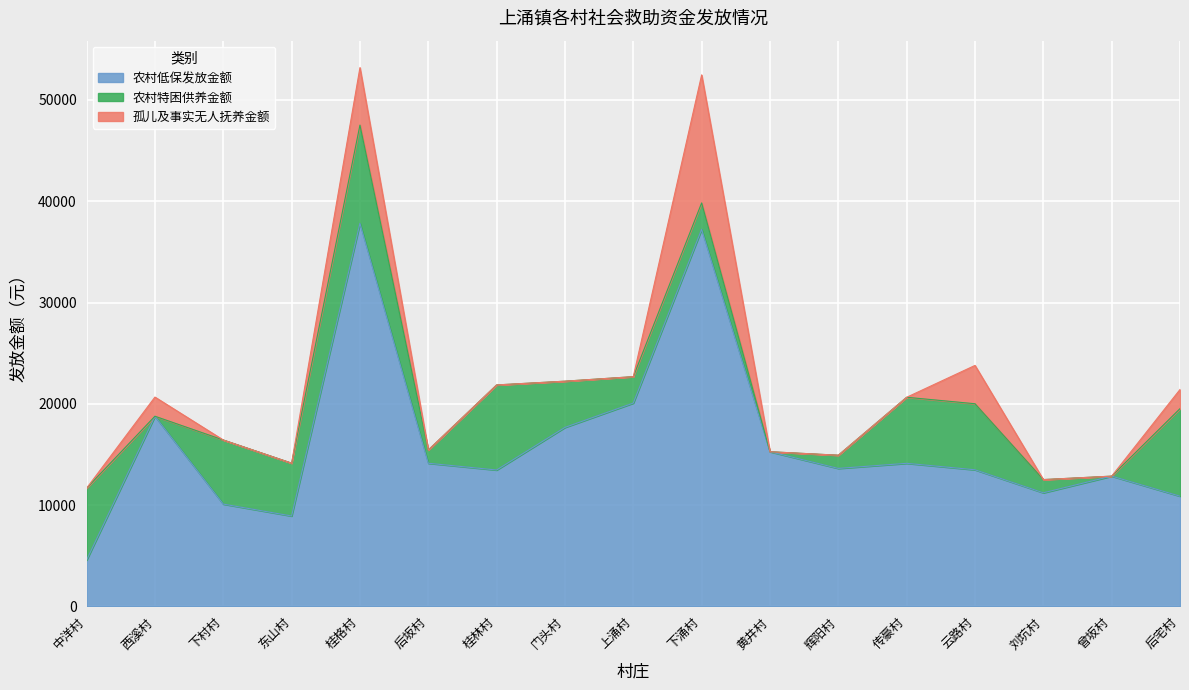

At which category is the sum across all series the highest?

桂格村